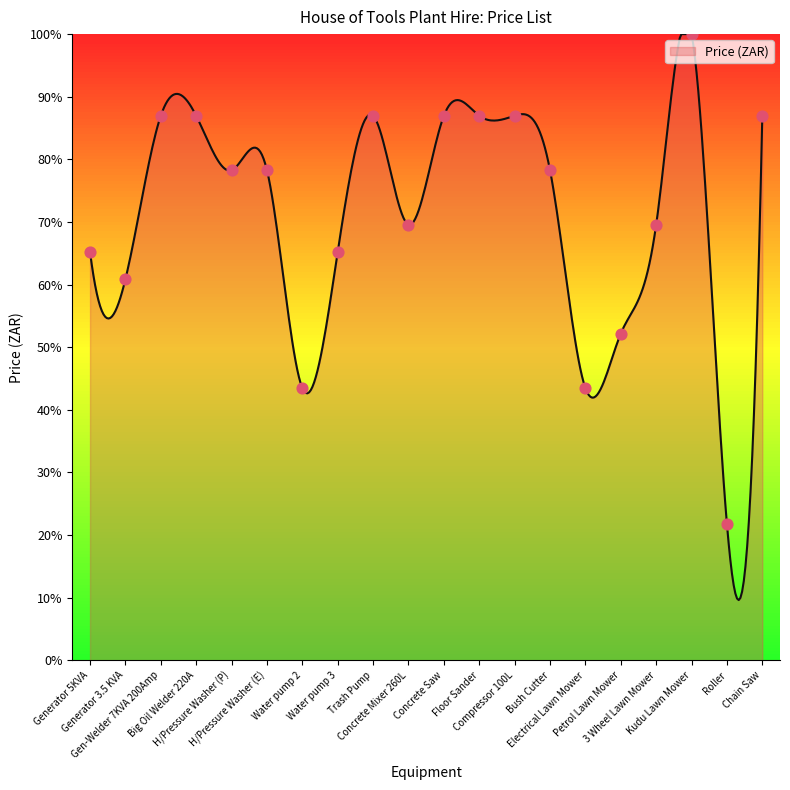

What is the smallest value displayed?

9.6